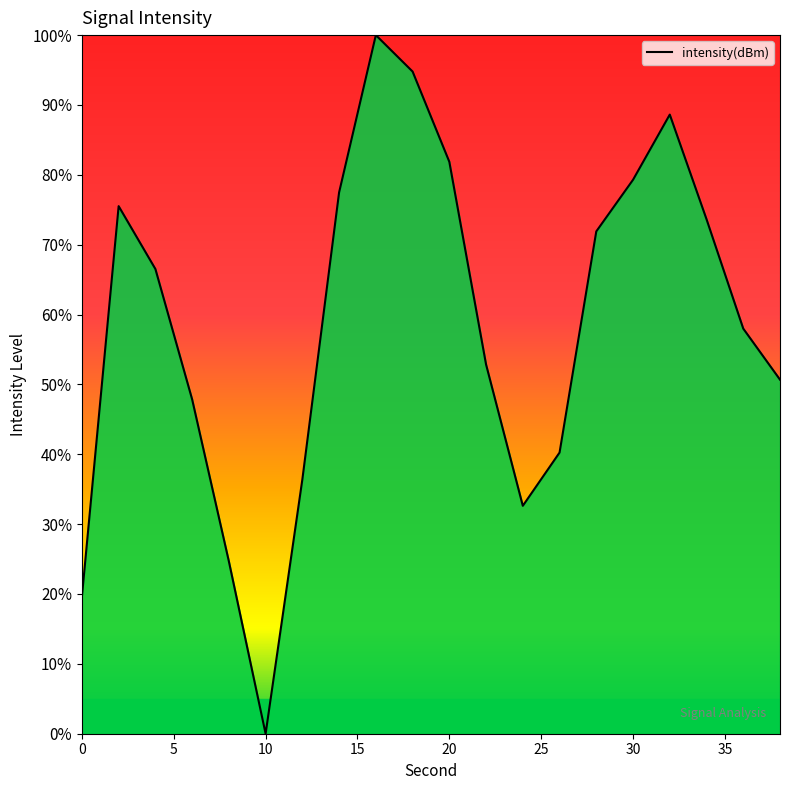

Reading left to right, transcribe all the data shown in this chart.

19.6	75.5	66.5	47.9	24.7	0.0	36.4	77.5	100.0	94.8	81.9	52.9	32.6	40.2	71.9	79.3	88.6	73.6	58.0	50.7